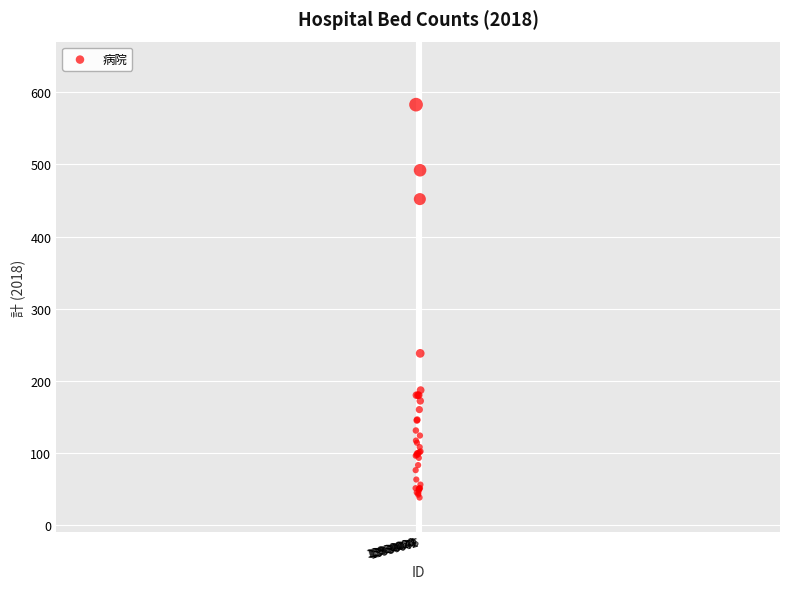

What Y value in the scatter plot is closest to 310?

238